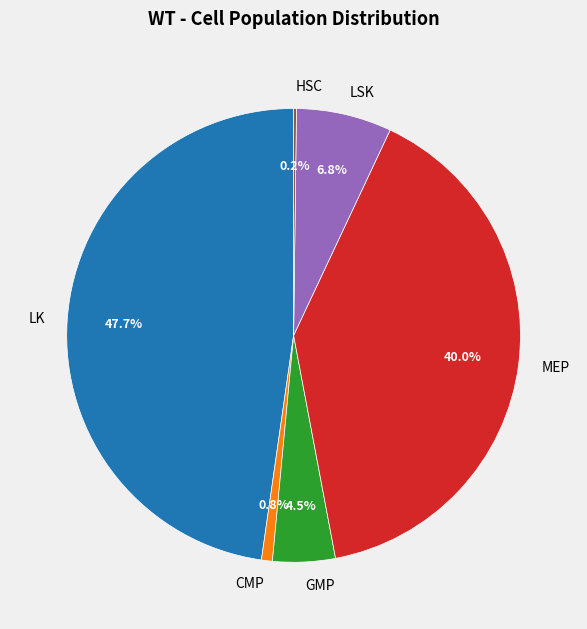

Between GMP and LK, which is larger?

LK